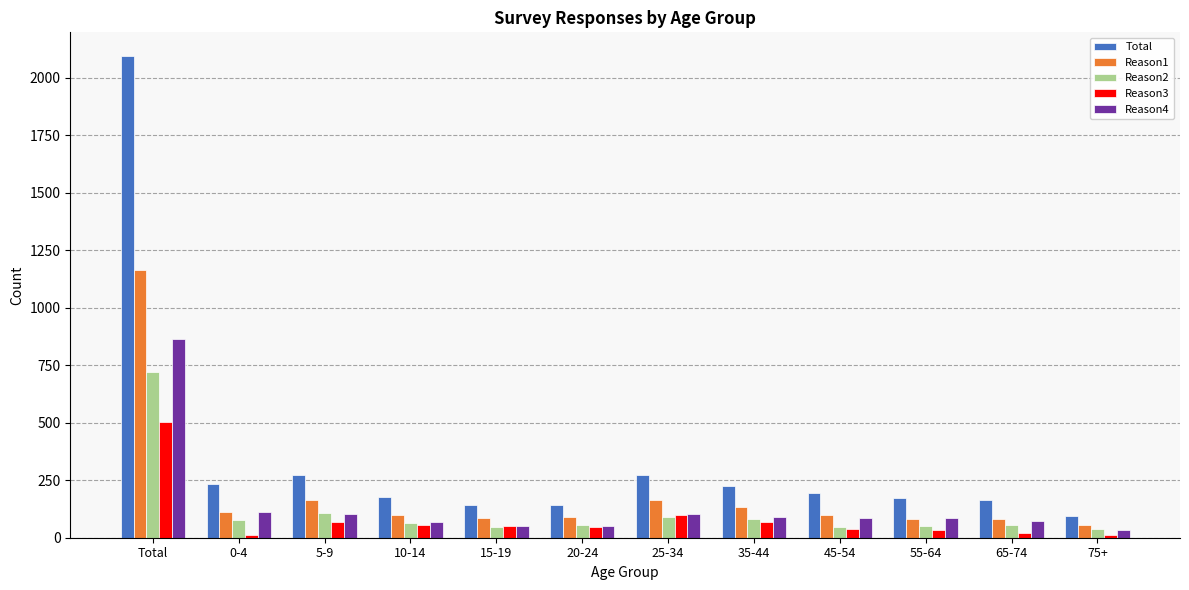

The value of Total at 55-64 is 174. True or false?

True